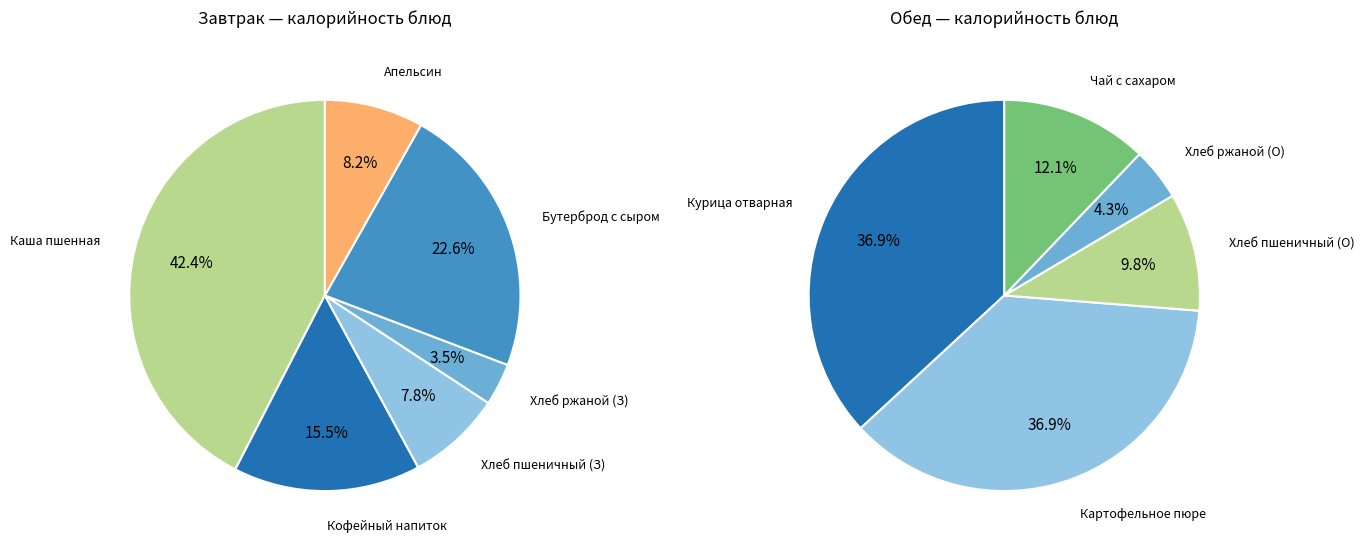

Which series changed the most between Бутерброд с маслом и сыром and Апельсин?

Завтрак